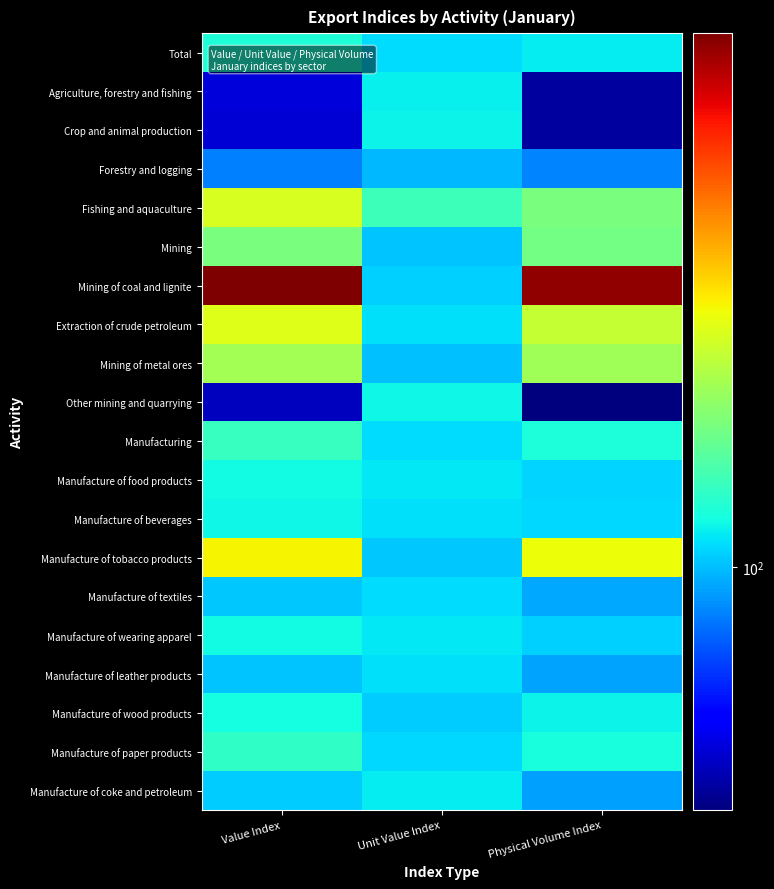

At how many categories does at least one series exceed 182?

2